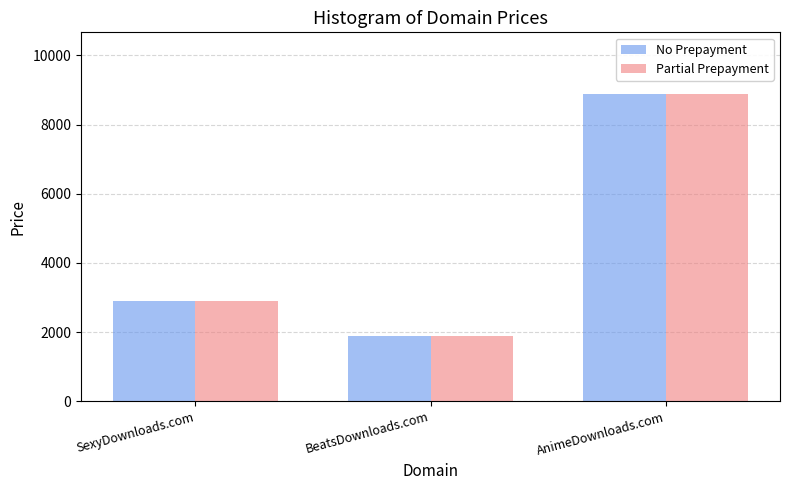

At which category is the sum across all series the highest?

AnimeDownloads.com